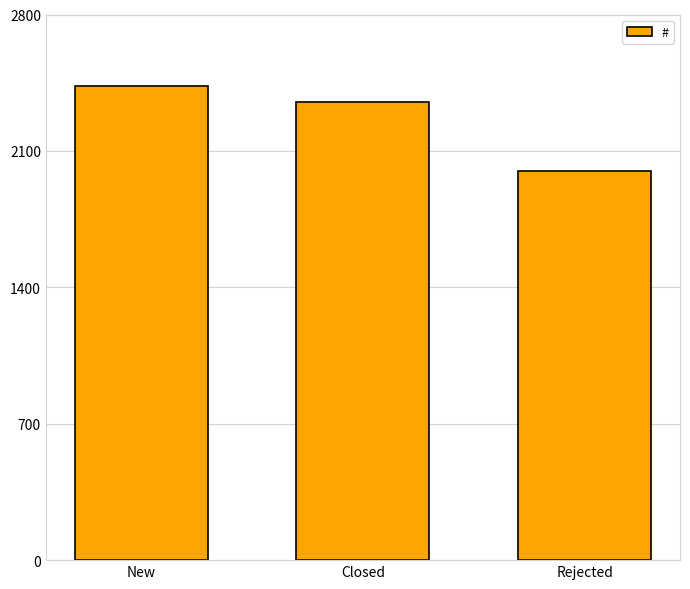

How many values are below 2353?

1